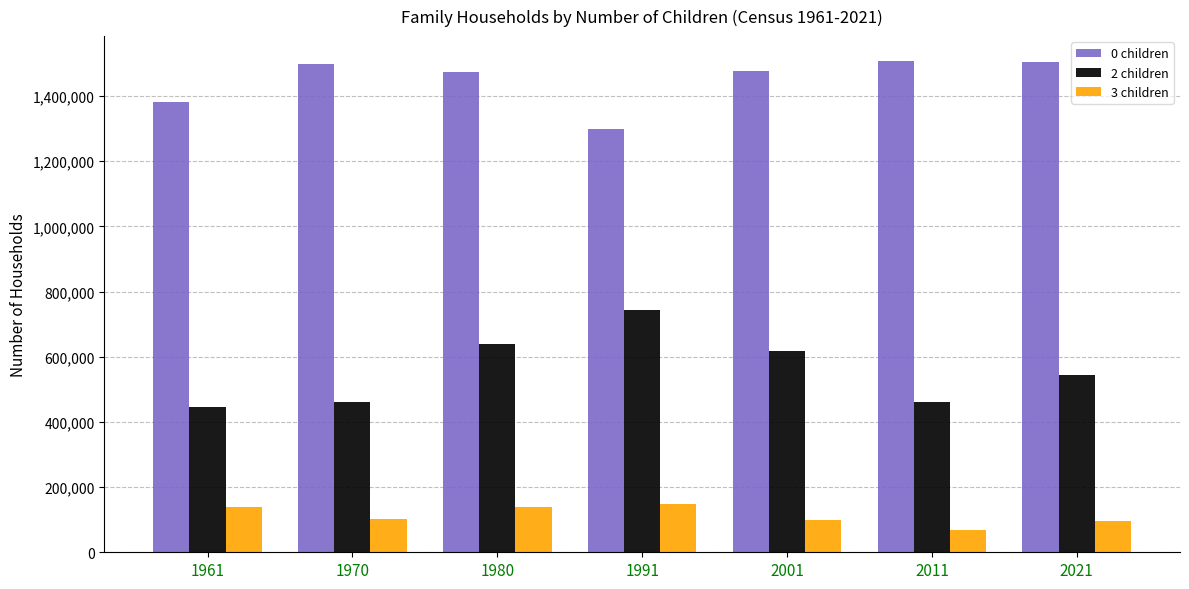

What is the minimum value shown in the chart?

67967